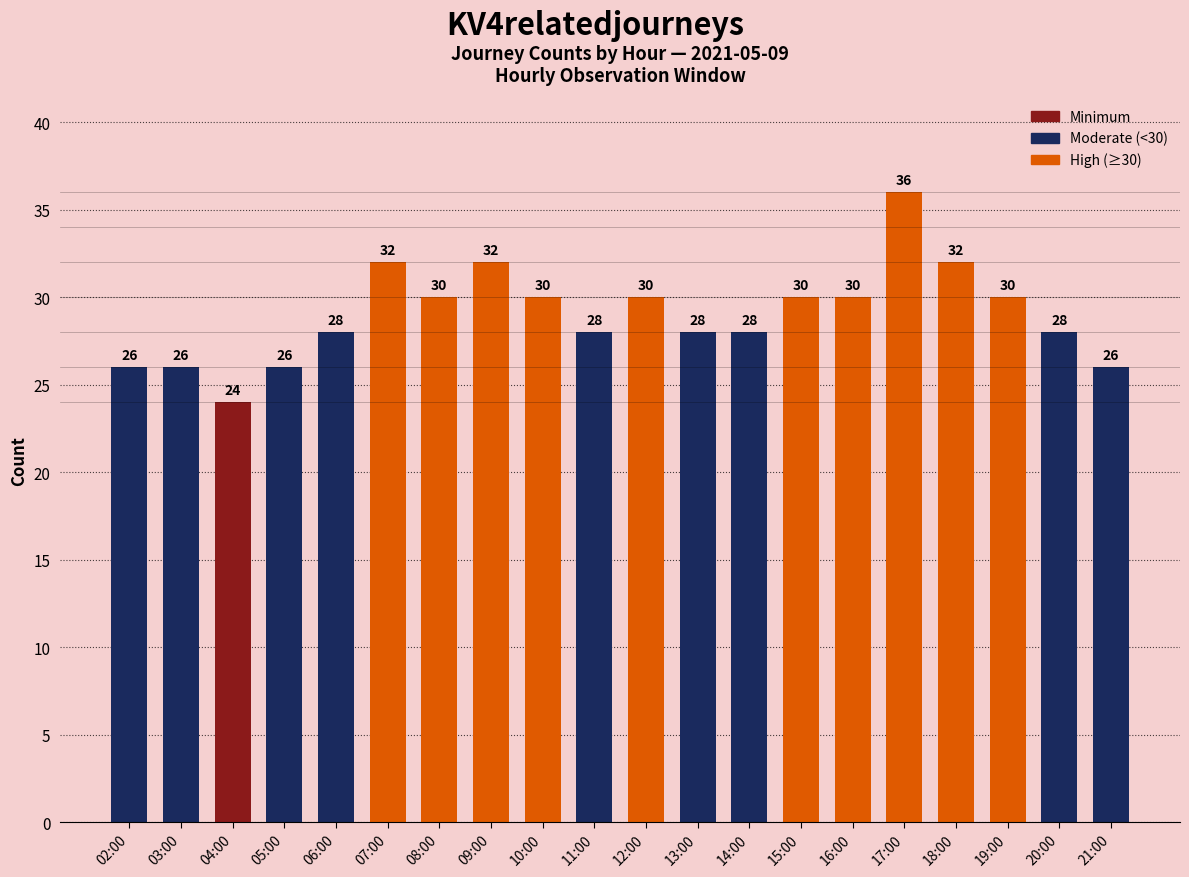

What is the difference between the maximum and minimum values?

12